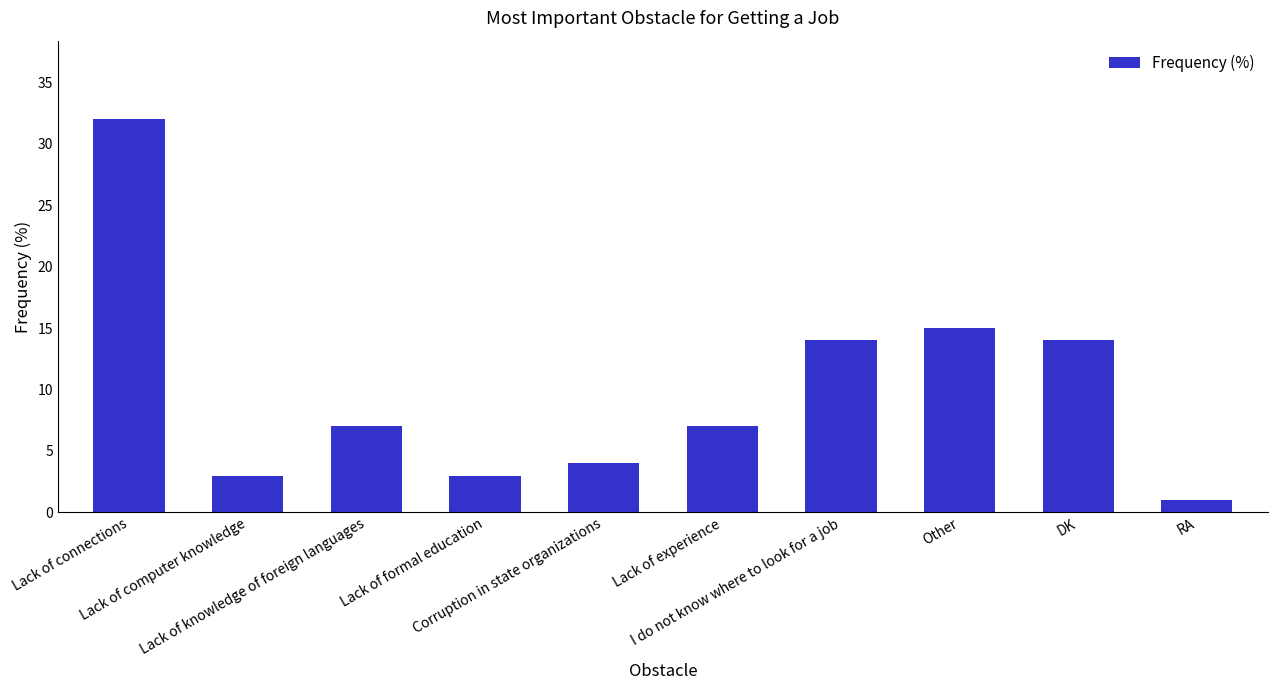

What is the difference between the second highest and minimum values?

14